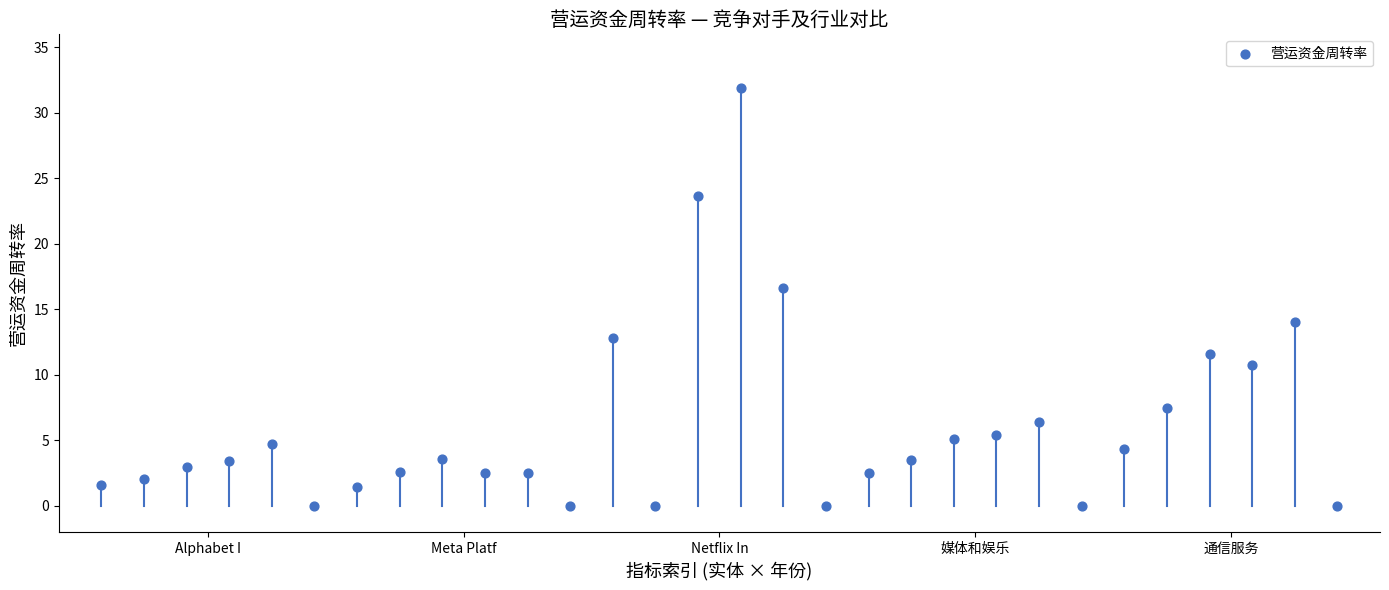

What Y value in the scatter plot is closest to 15?

14.0